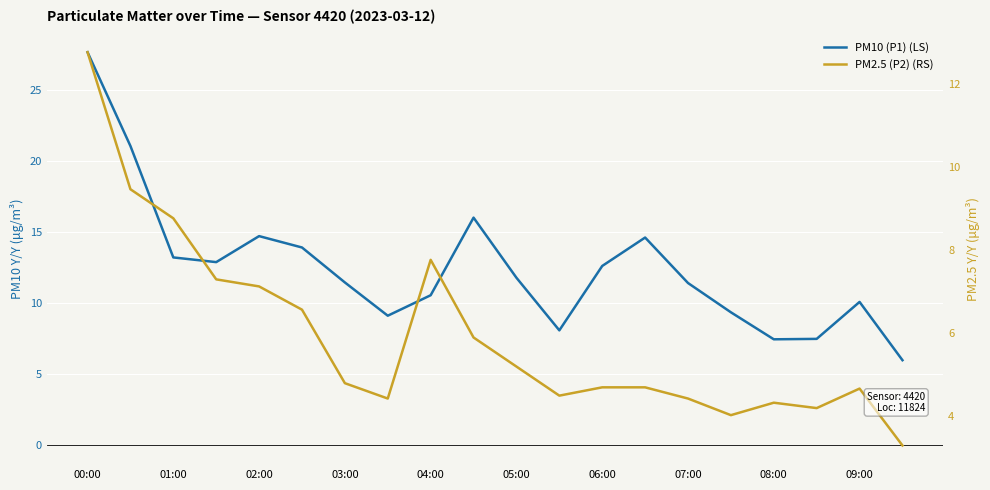

Reading left to right, list all the values displayed in this chart.

PM10 (P1) (LS): 27.7	21.1	13.2	12.9	14.7	13.9	11.5	9.1	10.6	16.0	11.8	8.1	12.6	14.6	11.4	9.4	7.5	7.5	10.1	6.0
PM2.5 (P2) (RS): 12.8	9.5	8.8	7.3	7.1	6.6	4.8	4.4	7.8	5.9	5.2	4.5	4.7	4.7	4.4	4.0	4.3	4.2	4.7	3.3